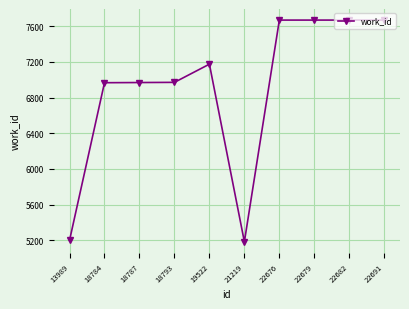

What is the minimum value shown in the chart?

5184